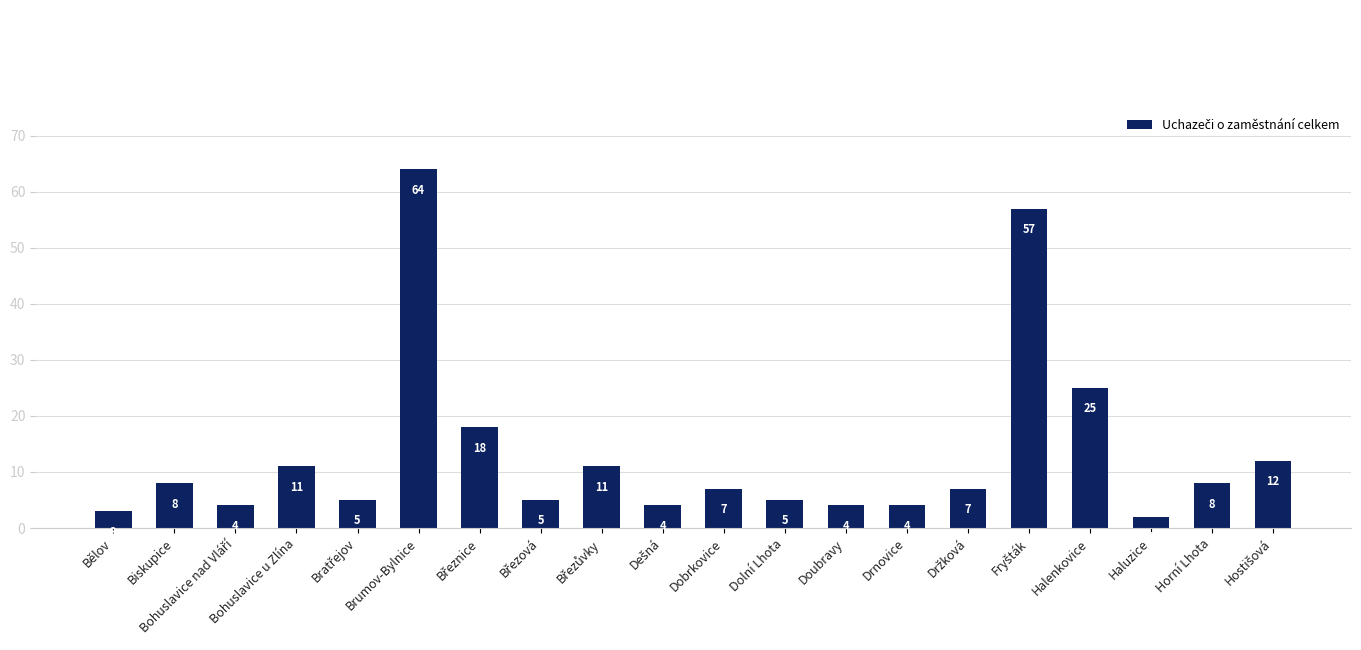

What is the sum of all values?

264